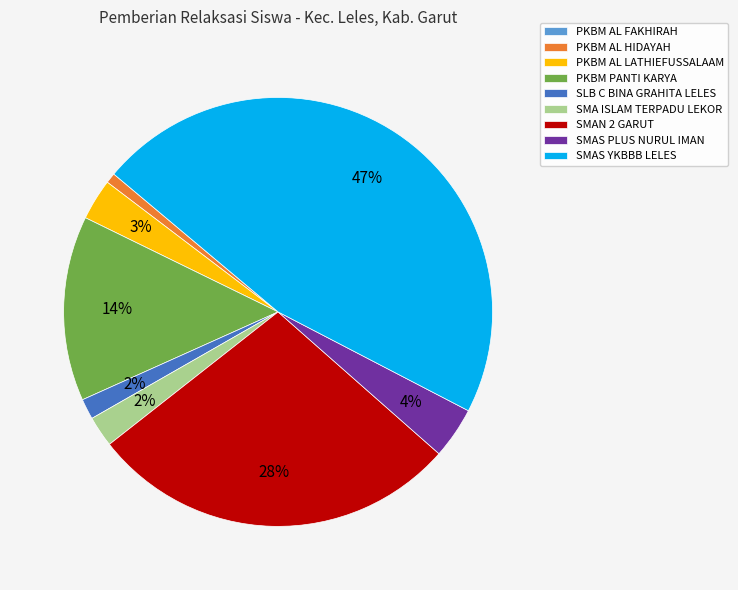

Between SMA ISLAM TERPADU LEKOR and SMAS PLUS NURUL IMAN, which is larger?

SMAS PLUS NURUL IMAN